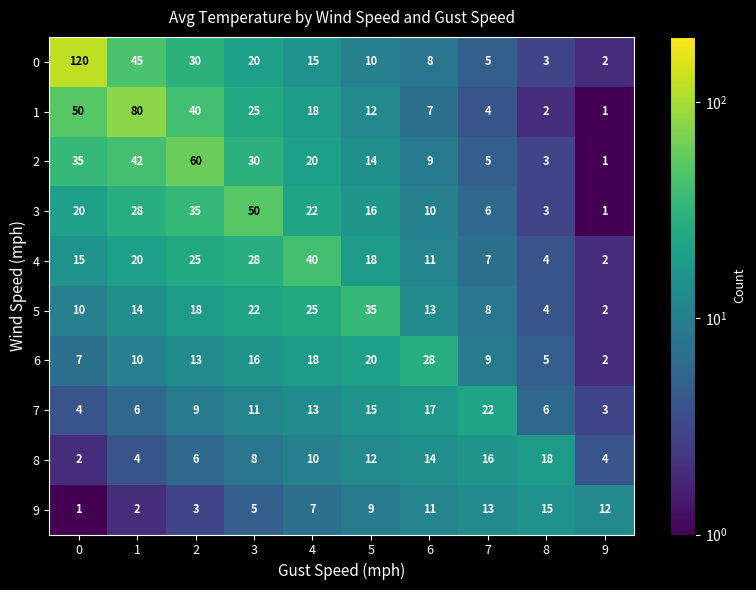

What is the difference between the 9 values at 7 and 0?

12